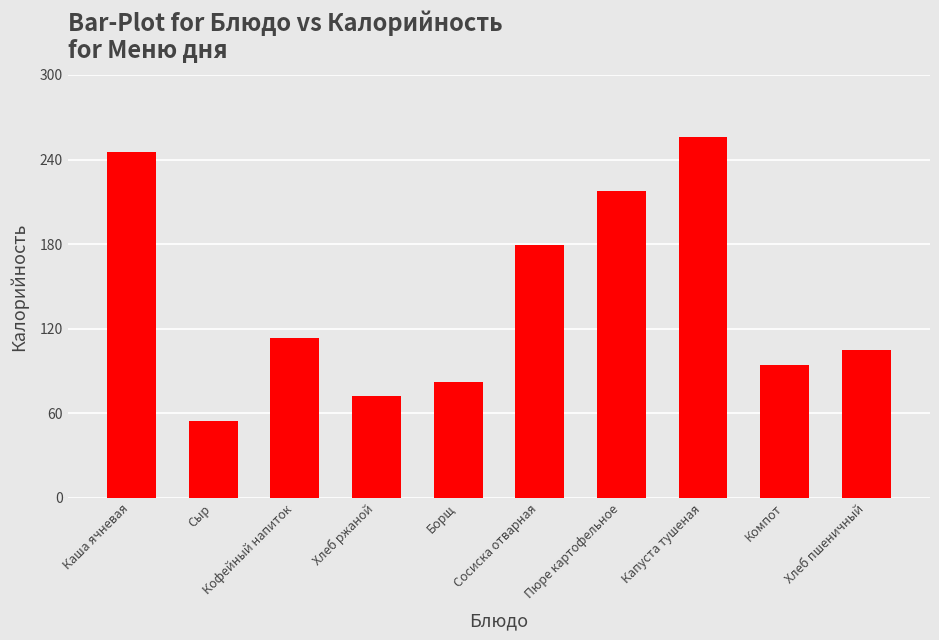

How many values are below 113?

5